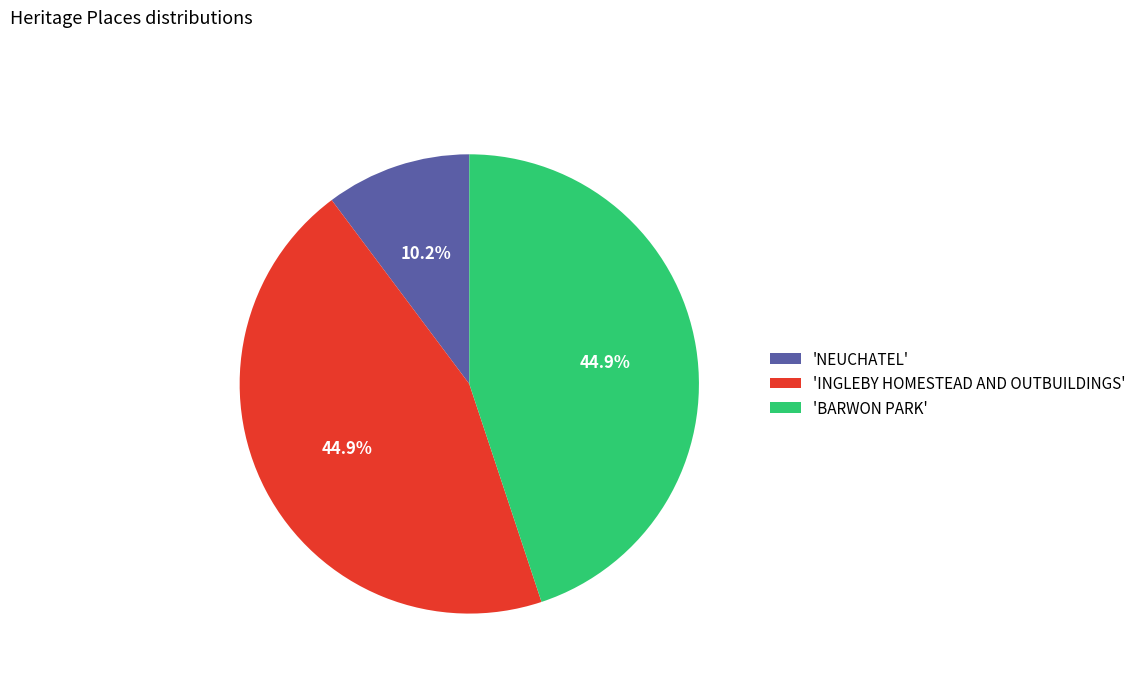

What is the smallest slice in the pie chart?

'NEUCHATEL'